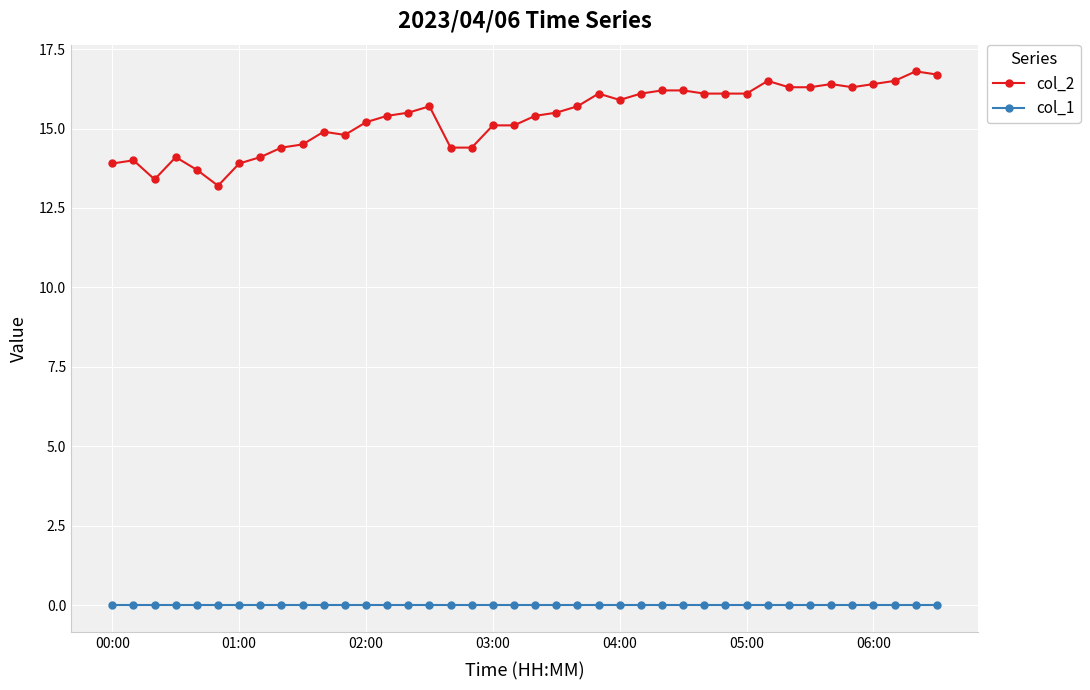

What is the value of the col_2 point at the 22nd from the left?

15.5